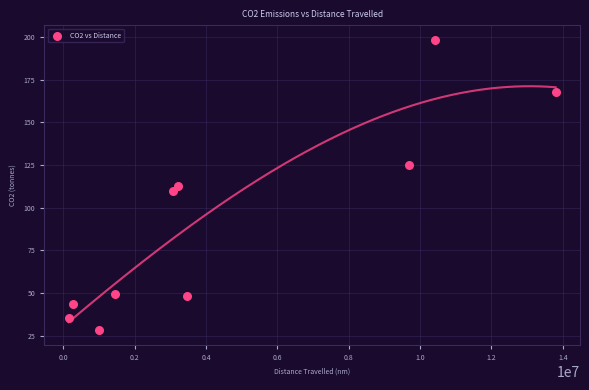

What is the range of X values (max minus min)?

13655526.2